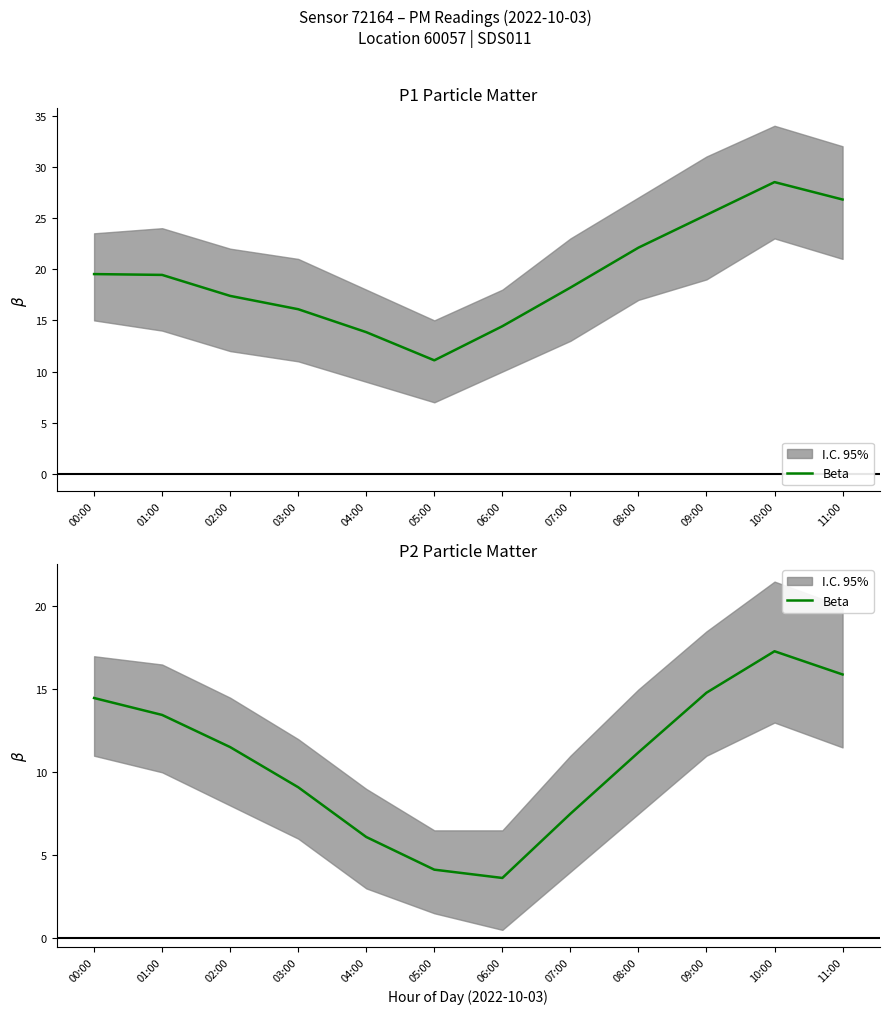

What is the difference between the second highest and minimum values?

12.3